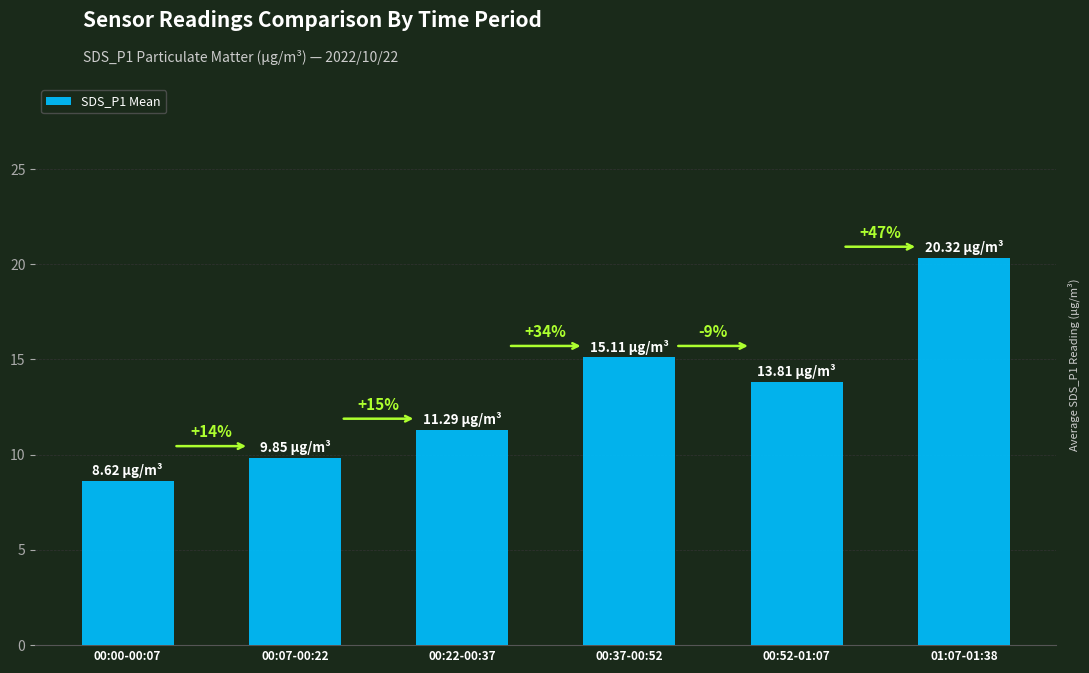

What is the ratio of the value at 00:00-00:07 to the value at 01:07-01:38?

0.4